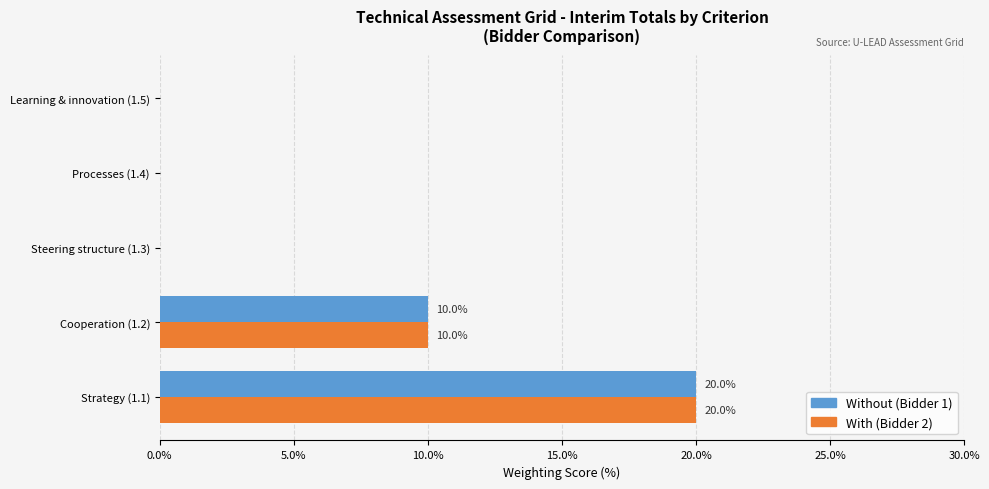

How many distinct data groups are displayed?

2